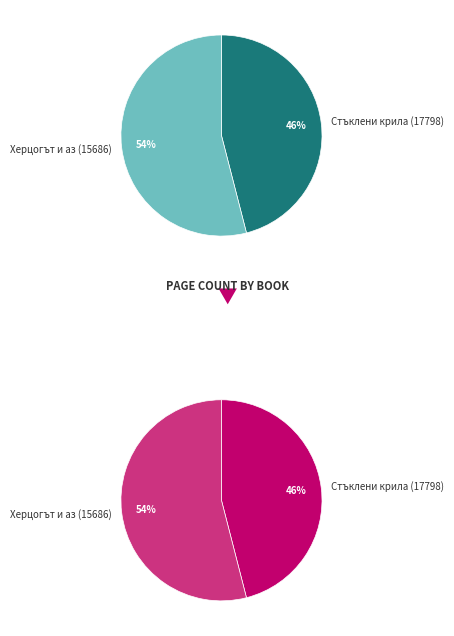

Rank the categories by value from lowest to highest.

Стъклени крила (17798), Херцогът и аз (15686)